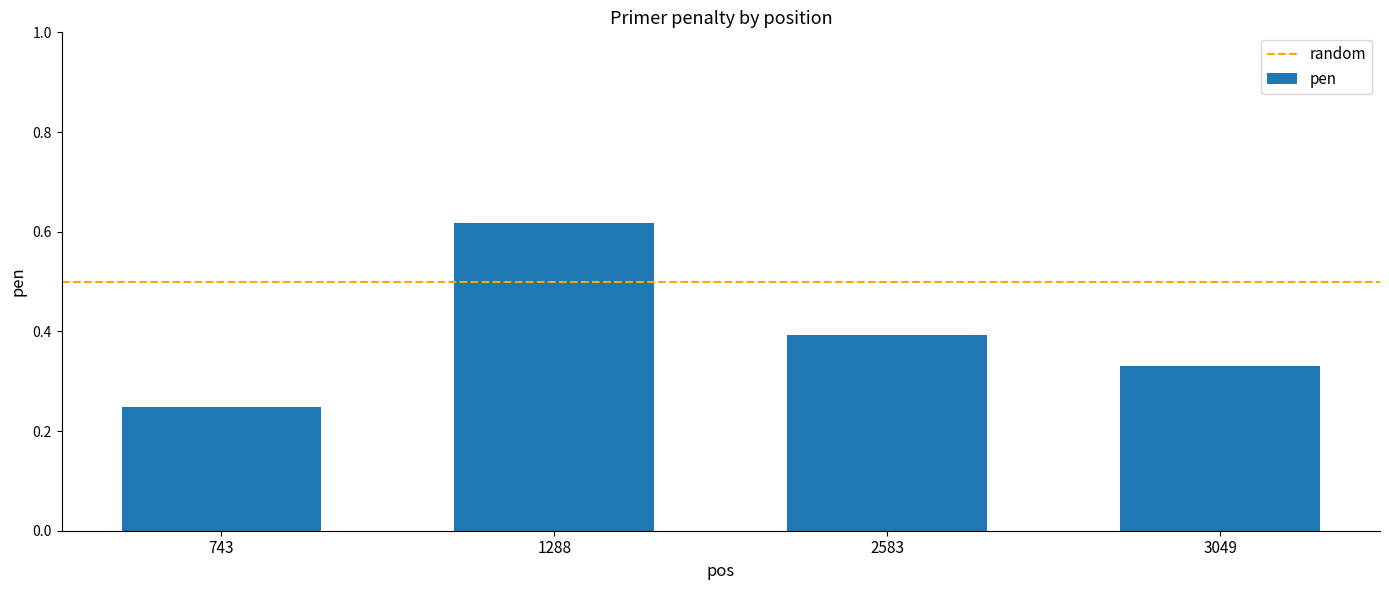

What is the difference between the maximum and minimum values?

0.4